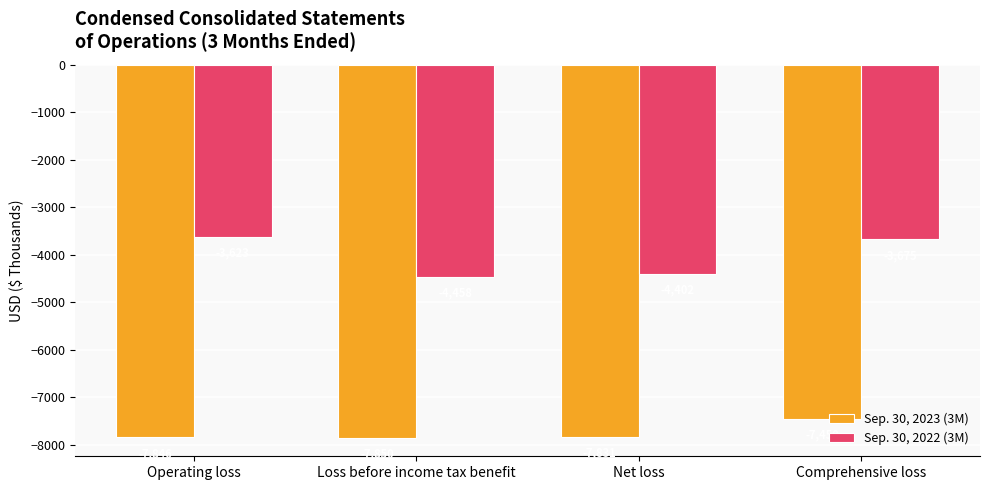

Reading left to right, extract all data points from this chart.

Sep. 30, 2023 (3M): -7846	-7850	-7831	-7450
Sep. 30, 2022 (3M): -3623	-4458	-4402	-3675